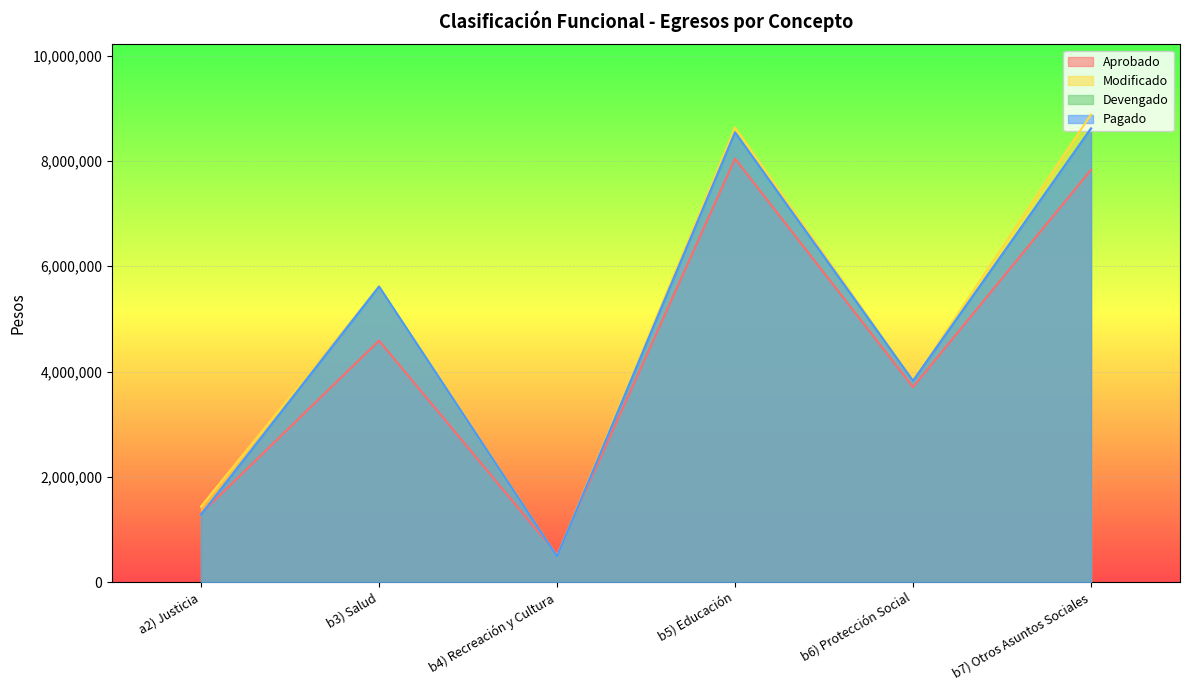

What is the value of the Pagado point at the 4th from the left?

8542481.9